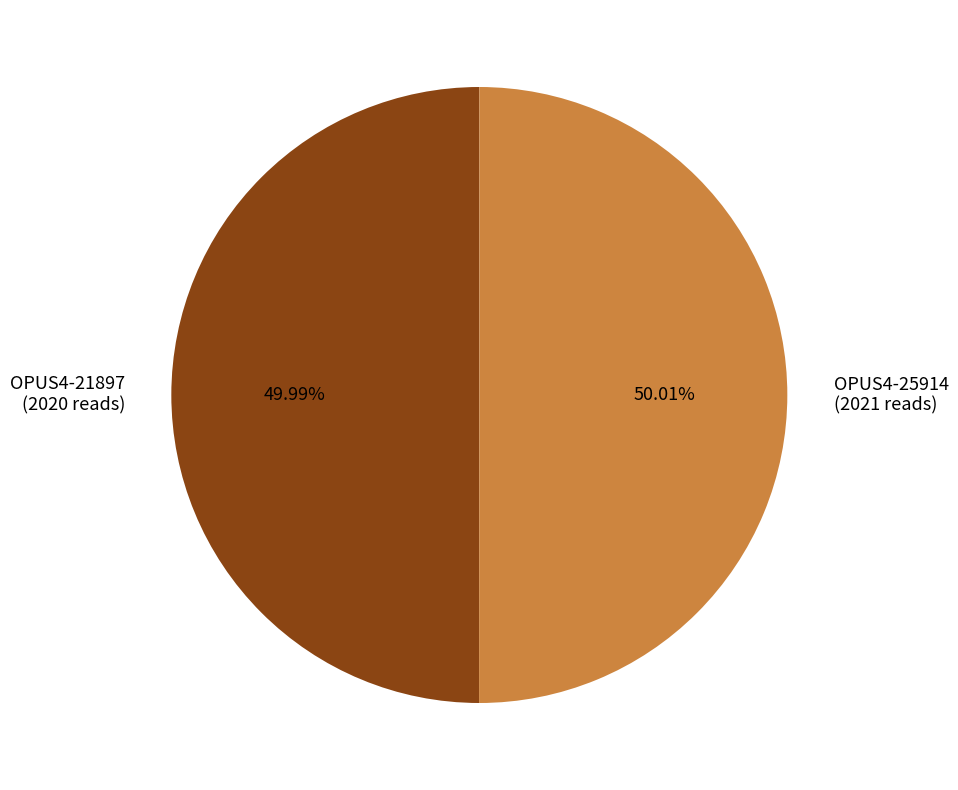

Is there a majority slice in this chart?

Yes